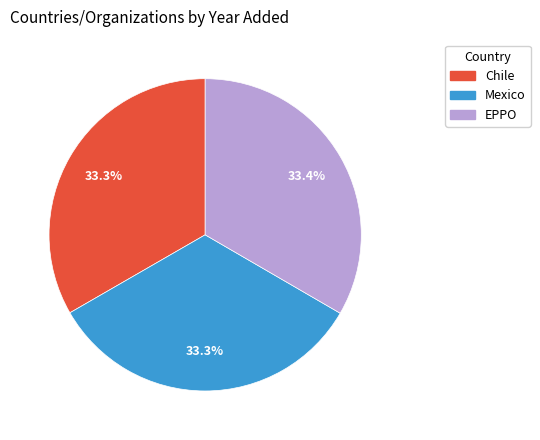

Combined, do EPPO and Mexico account for over 50%?

Yes